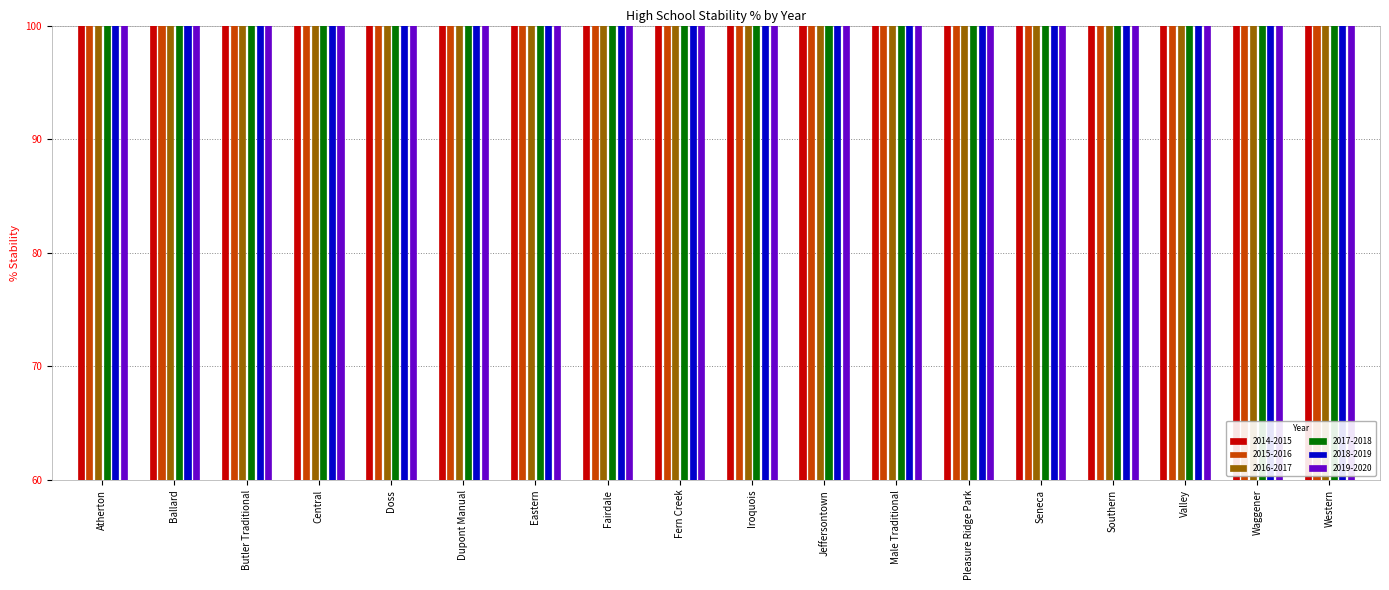

How many bars are there in total?

108